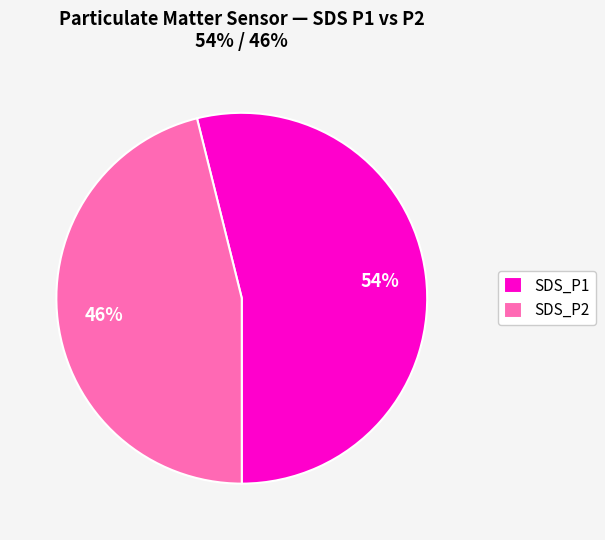

Rank the categories by value from lowest to highest.

SDS_P2, SDS_P1